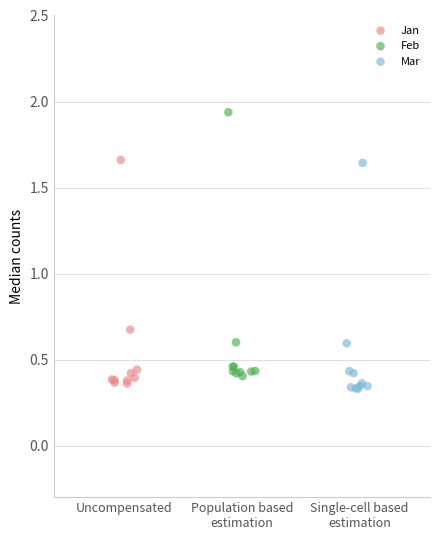

Which series reaches the maximum Y coordinate?

Feb